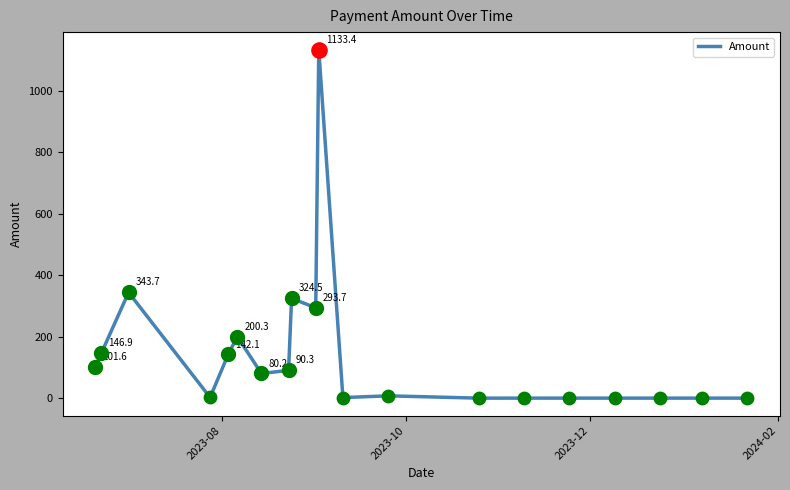

What is the maximum value shown in the chart?

1133.4